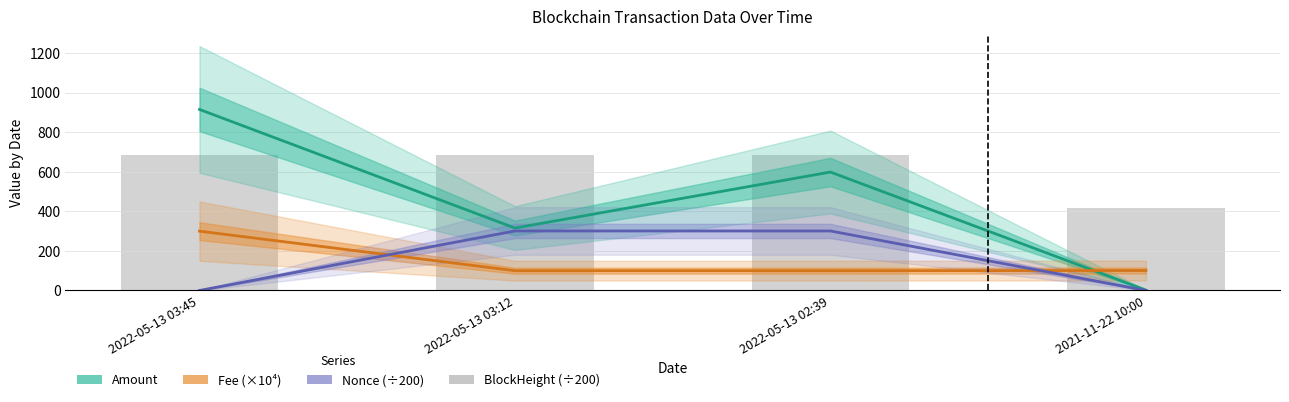

Which category has the lowest value in the Fee (×10⁴) series?

2022-05-13 03:12